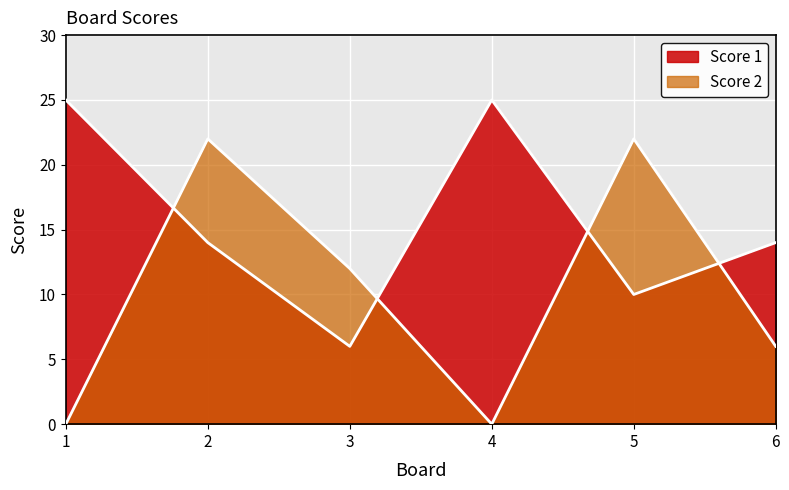

Which category has the highest value across all series?

1